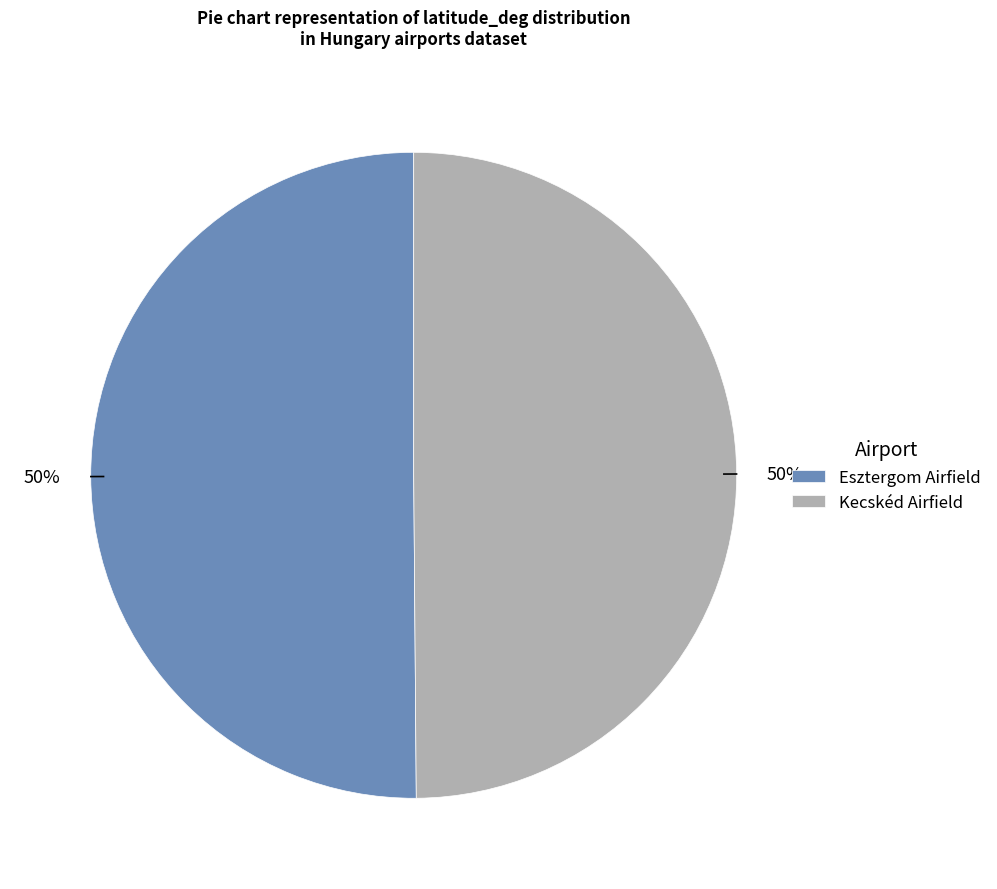

How many segments does this pie chart have?

2